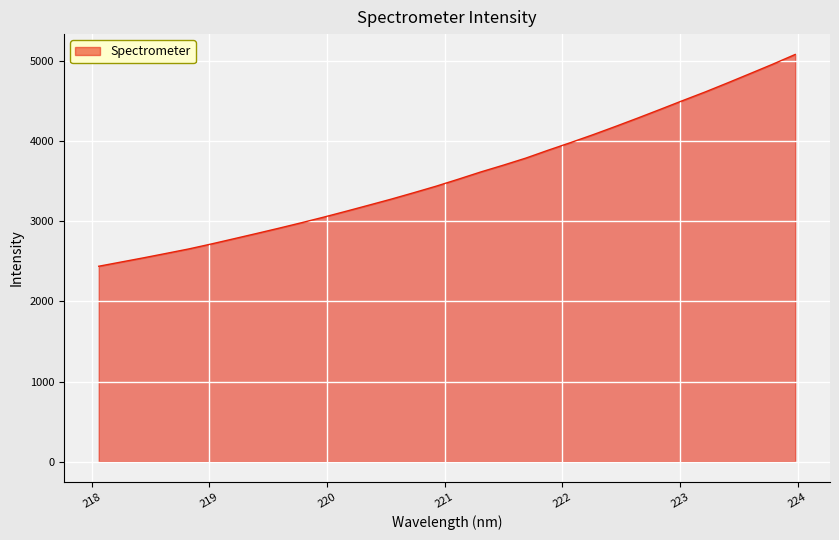

What is the greatest value displayed?

5084.9